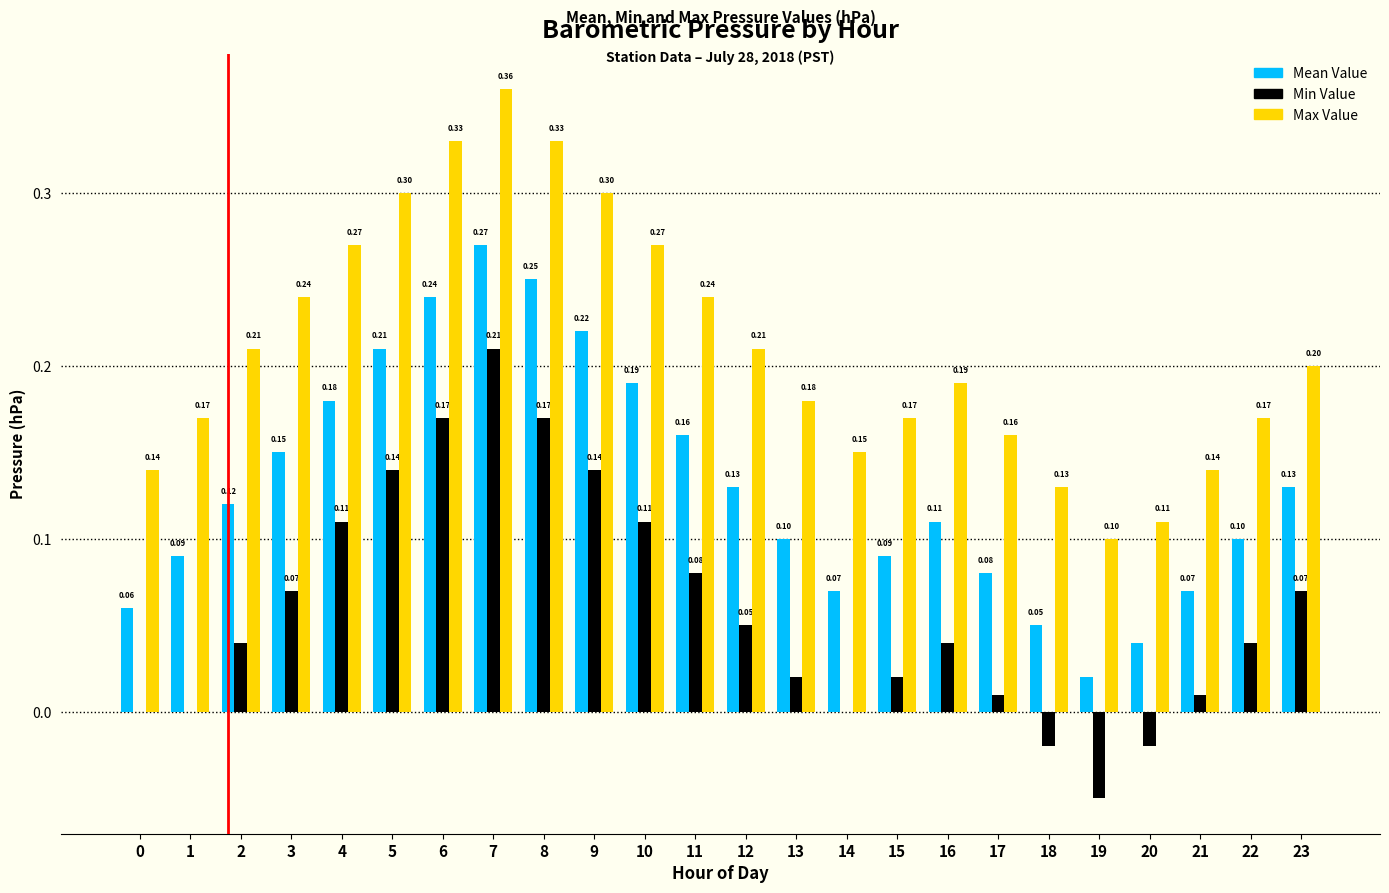

At which category is the sum across all series the highest?

7